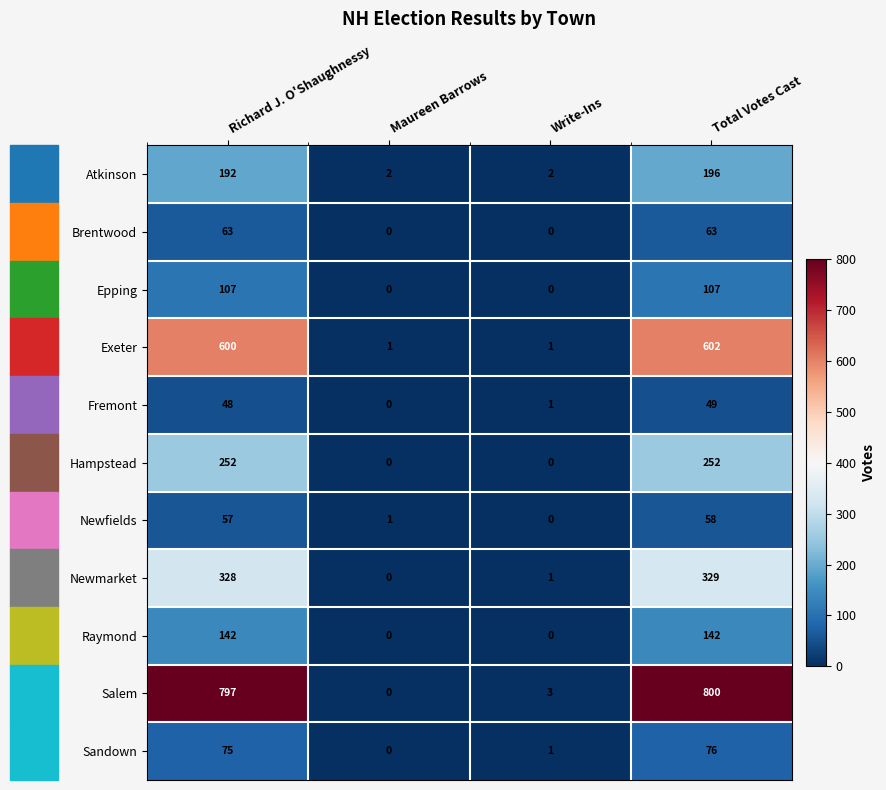

Rank the series by their maximum value, from lowest to highest.

Fremont, Newfields, Brentwood, Sandown, Epping, Raymond, Atkinson, Hampstead, Newmarket, Exeter, Salem